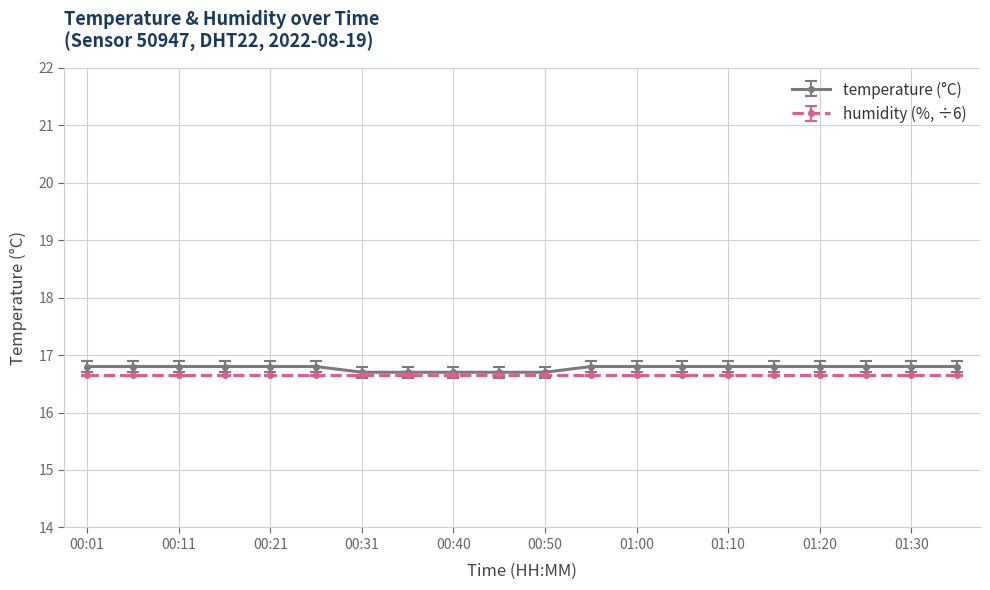

Rank the series by their maximum value, from lowest to highest.

humidity (%, ÷6), temperature (°C)